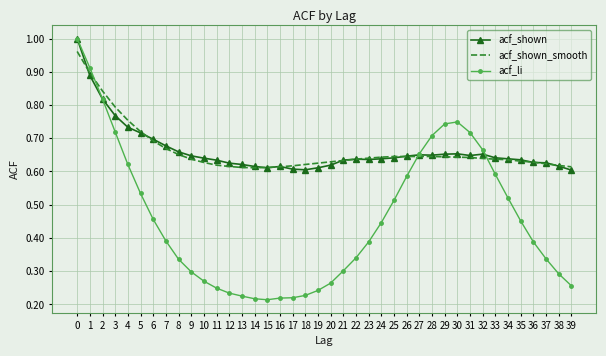

After their last crossing, which series has the higher values: acf_li or acf_shown_smooth?

acf_shown_smooth